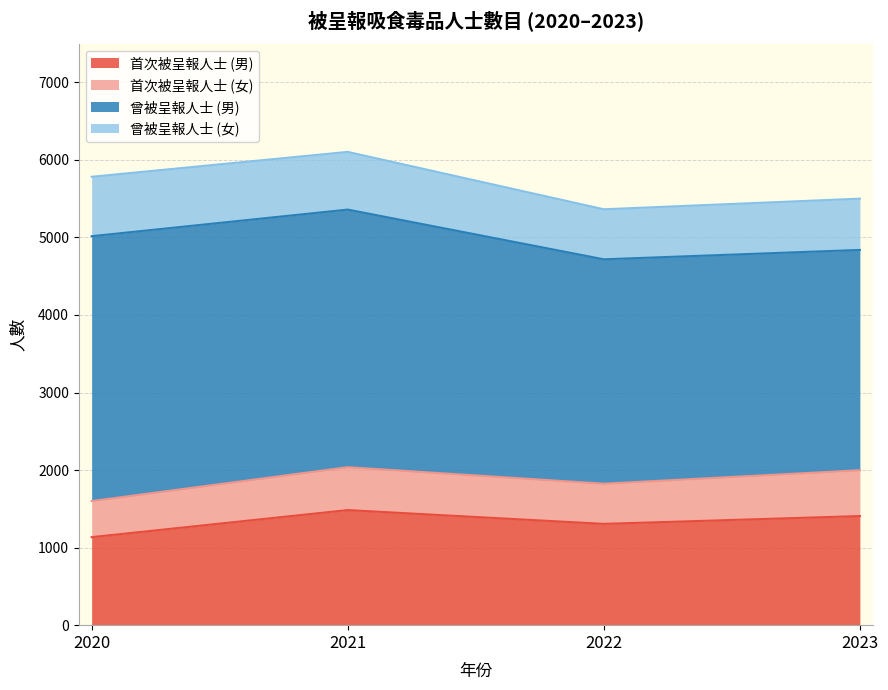

What is the difference between the 曾被呈報人士 (女) values at 2022 and 2021?

99